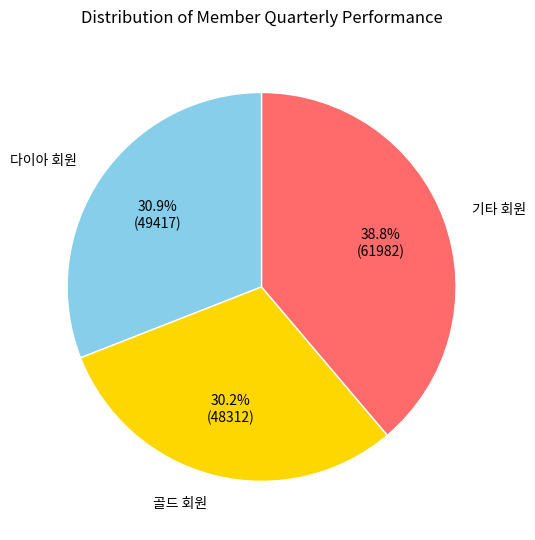

Count the number of slices in the pie.

3